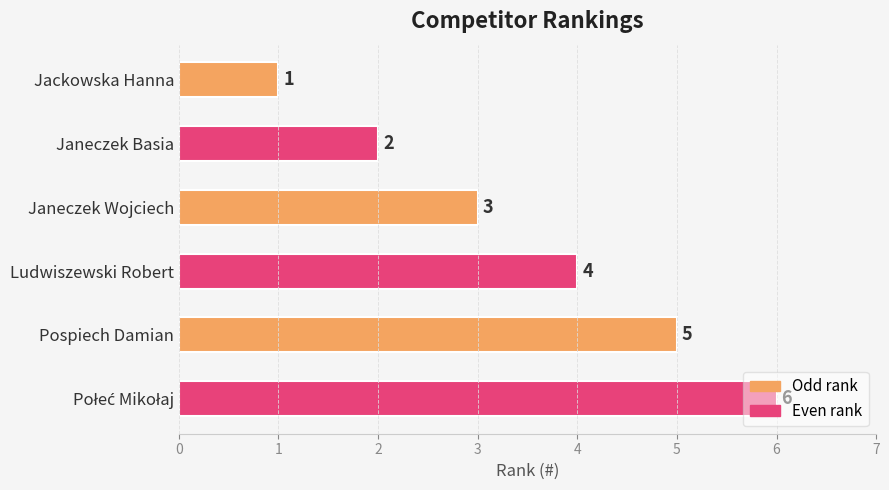

What is the average value?

4